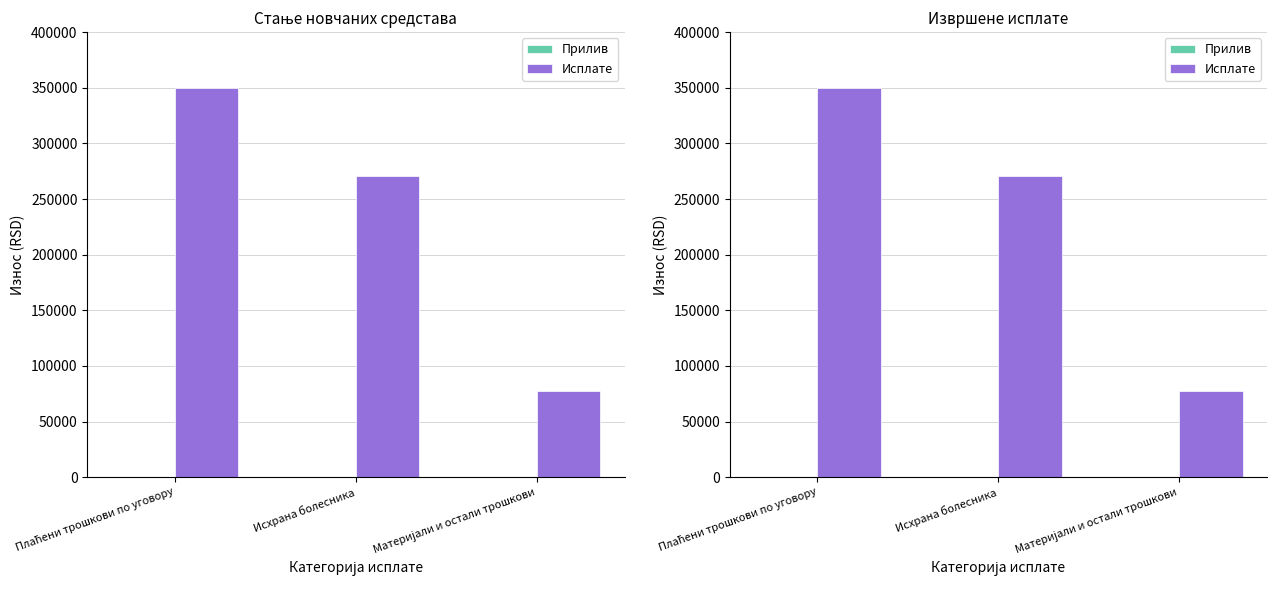

Which category has the highest value across all series?

Плаћени трошкови по уговору